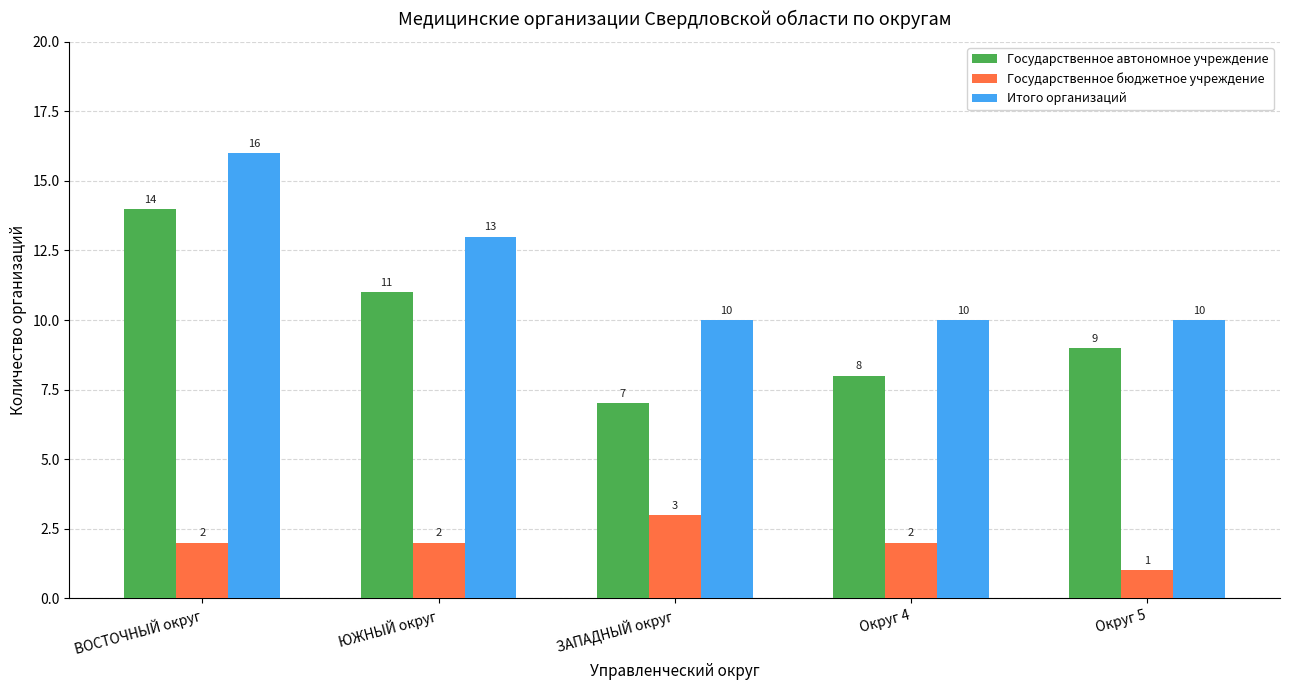

Reading left to right, what are all the values shown in this chart?

Государственное автономное учреждение: ВОСТОЧНЫЙ округ=14	ЮЖНЫЙ округ=11	ЗАПАДНЫЙ округ=7	Округ 4=8	Округ 5=9
Государственное бюджетное учреждение: ВОСТОЧНЫЙ округ=2	ЮЖНЫЙ округ=2	ЗАПАДНЫЙ округ=3	Округ 4=2	Округ 5=1
Итого организаций: ВОСТОЧНЫЙ округ=16	ЮЖНЫЙ округ=13	ЗАПАДНЫЙ округ=10	Округ 4=10	Округ 5=10